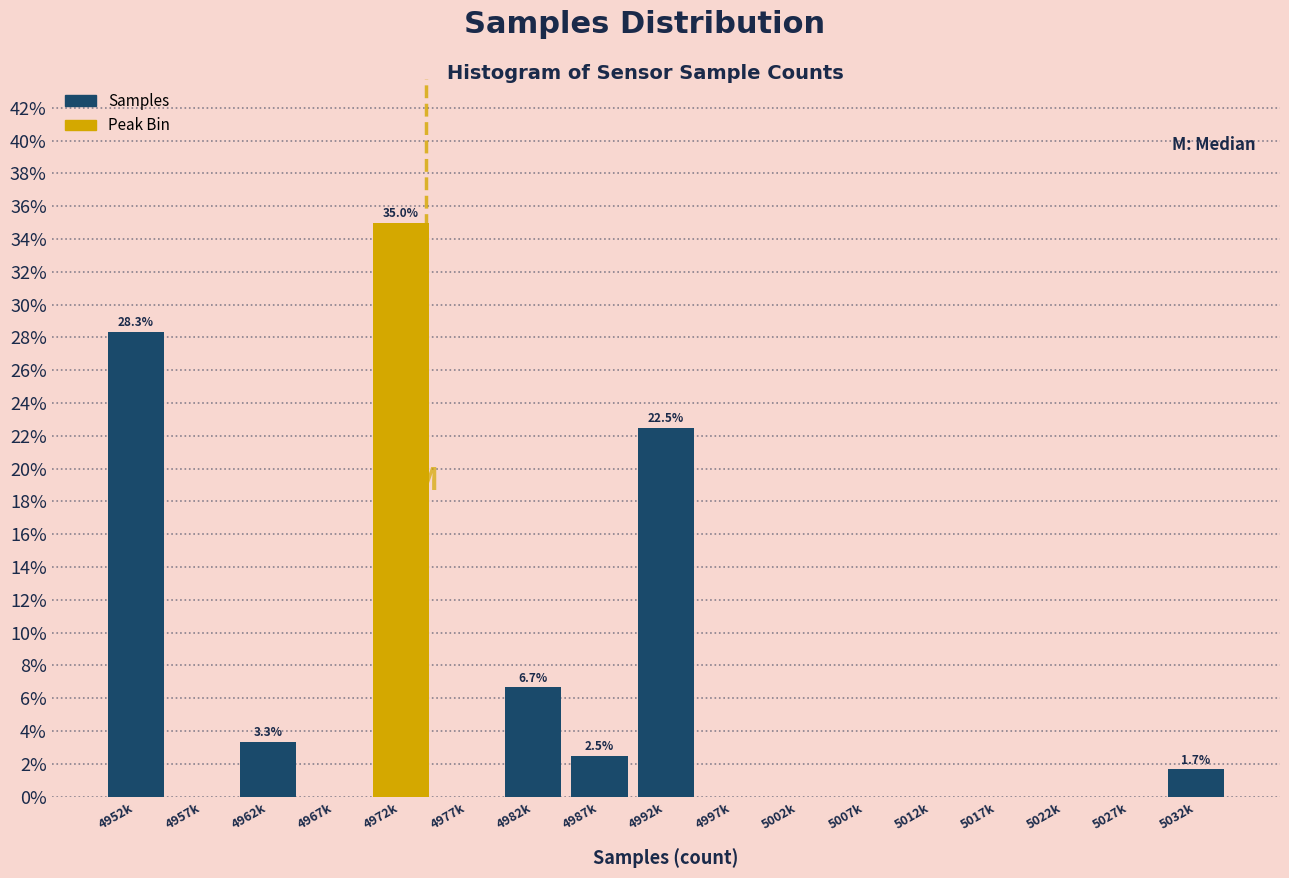

Reading left to right, transcribe all the data shown in this chart.

4952k=28.3	4957k=0.0	4962k=3.3	4967k=0.0	4972k=35.0	4977k=0.0	4982k=6.7	4987k=2.5	4992k=22.5	4997k=0.0	5002k=0.0	5007k=0.0	5012k=0.0	5017k=0.0	5022k=0.0	5027k=0.0	5032k=1.7